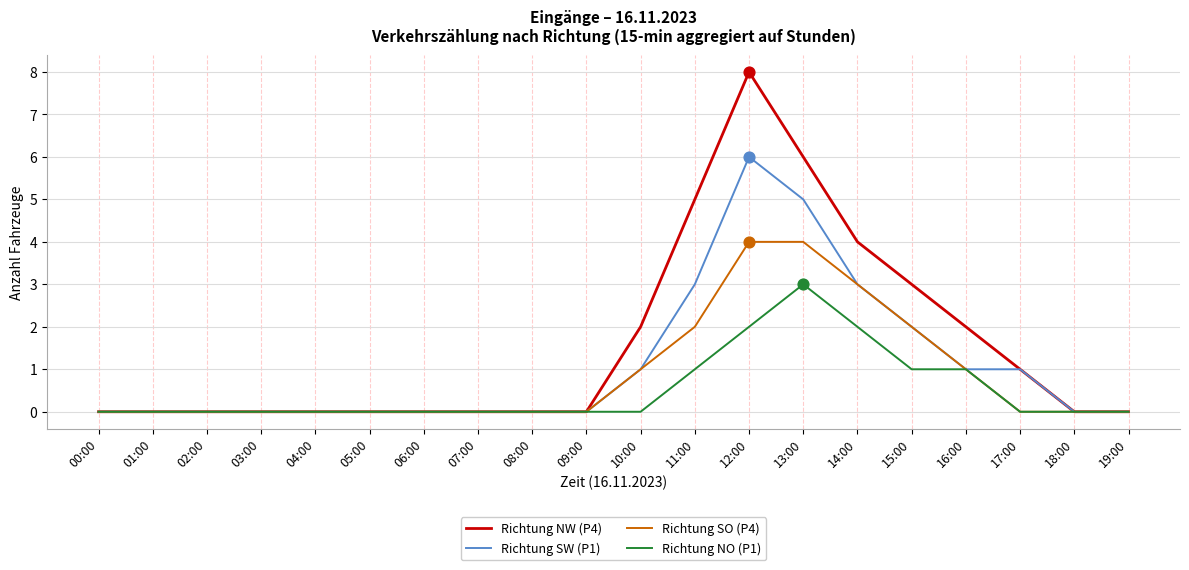

Which series has the largest total across all categories?

Richtung NW (P4)